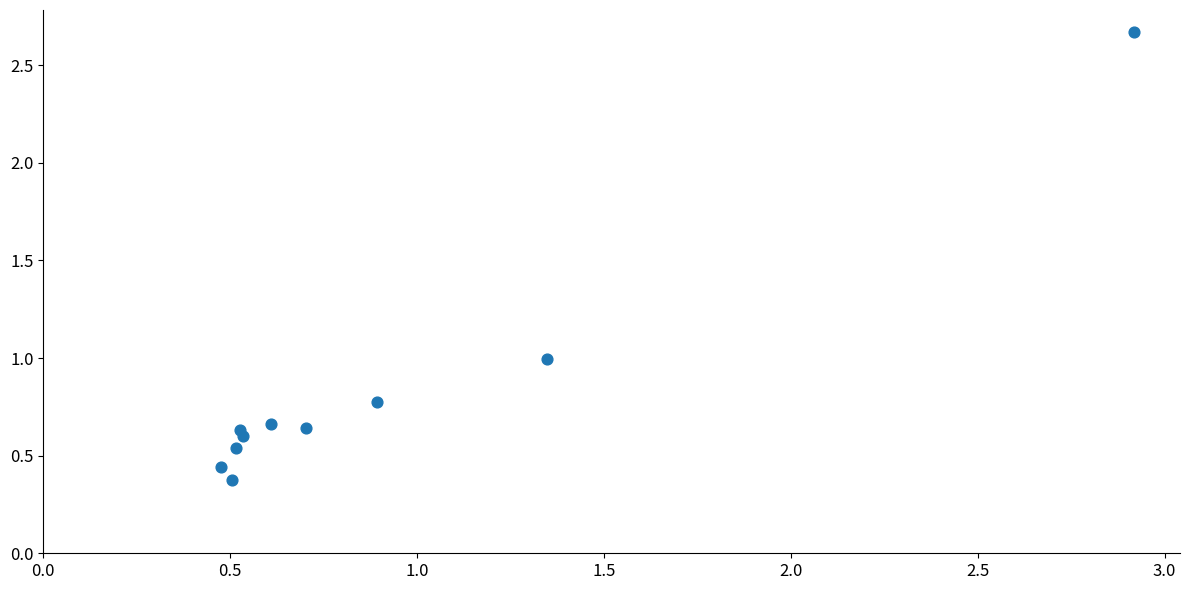

What is the average Y value?

0.8